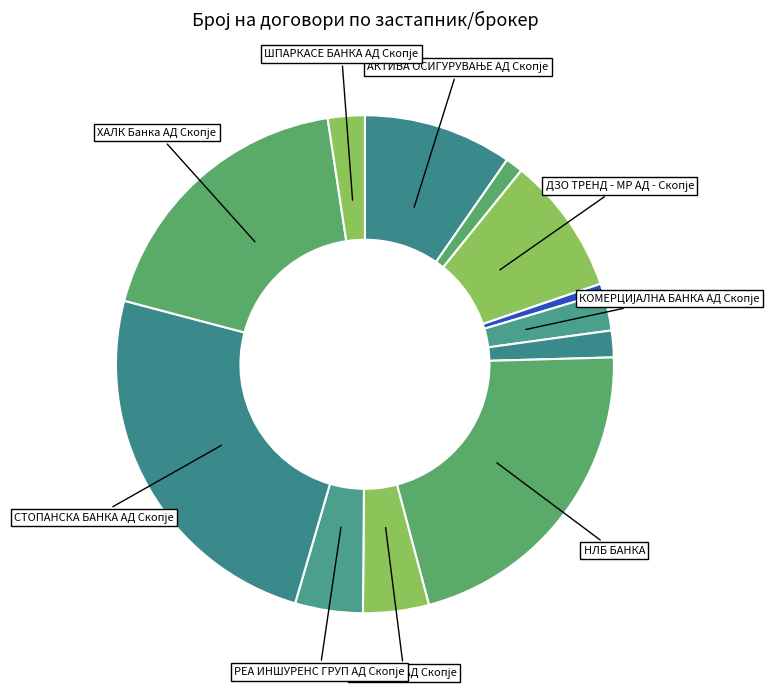

Count the number of slices in the pie.

12